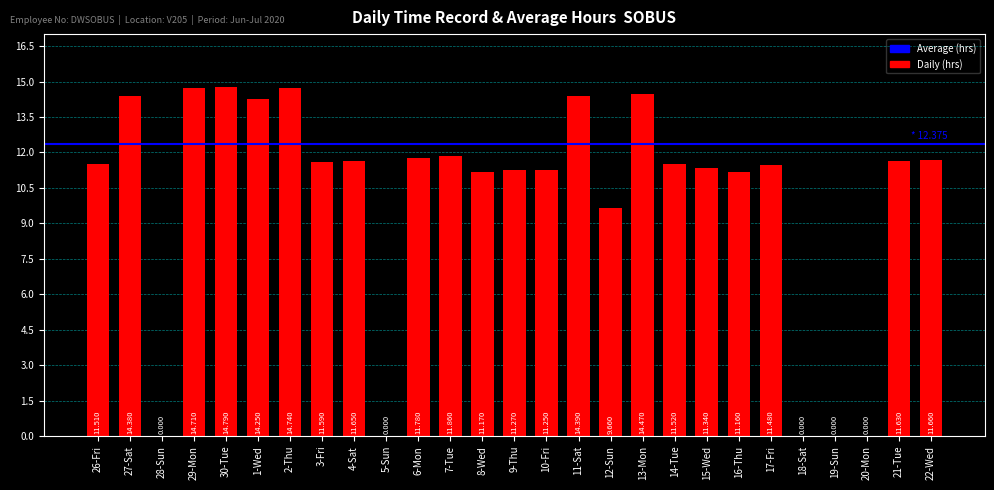

Reading left to right, transcribe all the data shown in this chart.

26-Fri=11.5	27-Sat=14.4	28-Sun=0.0	29-Mon=14.7	30-Tue=14.8	1-Wed=14.2	2-Thu=14.7	3-Fri=11.6	4-Sat=11.7	5-Sun=0.0	6-Mon=11.8	7-Tue=11.9	8-Wed=11.2	9-Thu=11.3	10-Fri=11.2	11-Sat=14.4	12-Sun=9.7	13-Mon=14.5	14-Tue=11.5	15-Wed=11.3	16-Thu=11.2	17-Fri=11.5	18-Sat=0.0	19-Sun=0.0	20-Mon=0.0	21-Tue=11.6	22-Wed=11.7